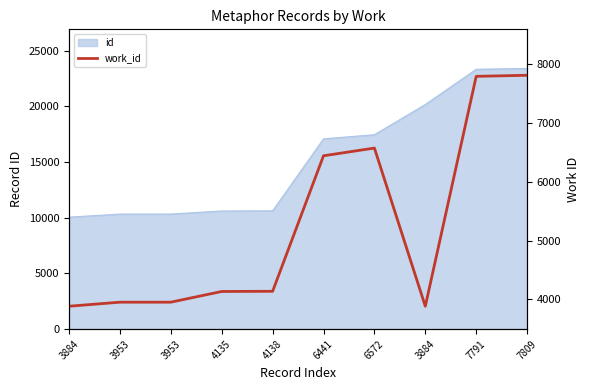

The value at 3953 is 1252. True or false?

False